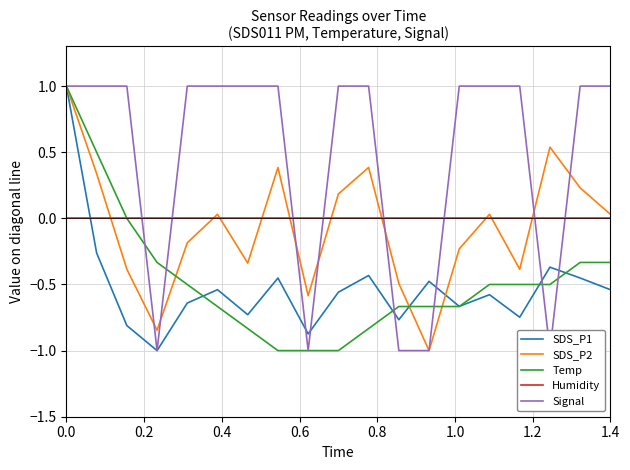

Which series ends up on top after the final intersection of Humidity and SDS_P1?

Humidity